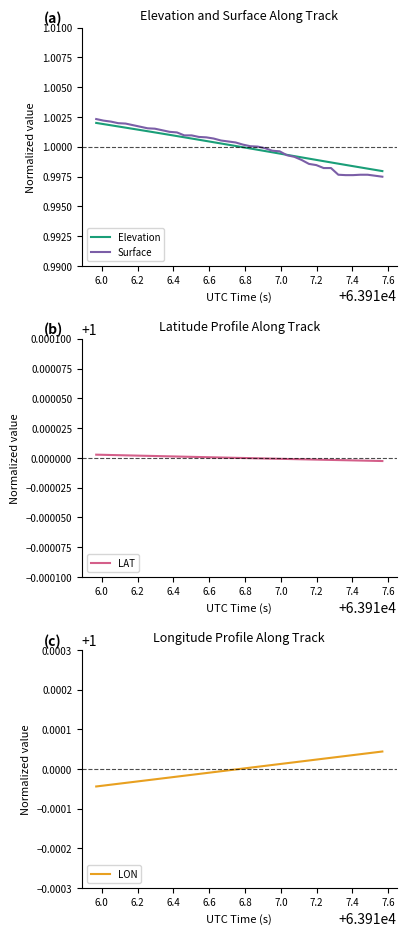

How many times do Elevation and LON cross each other?

1